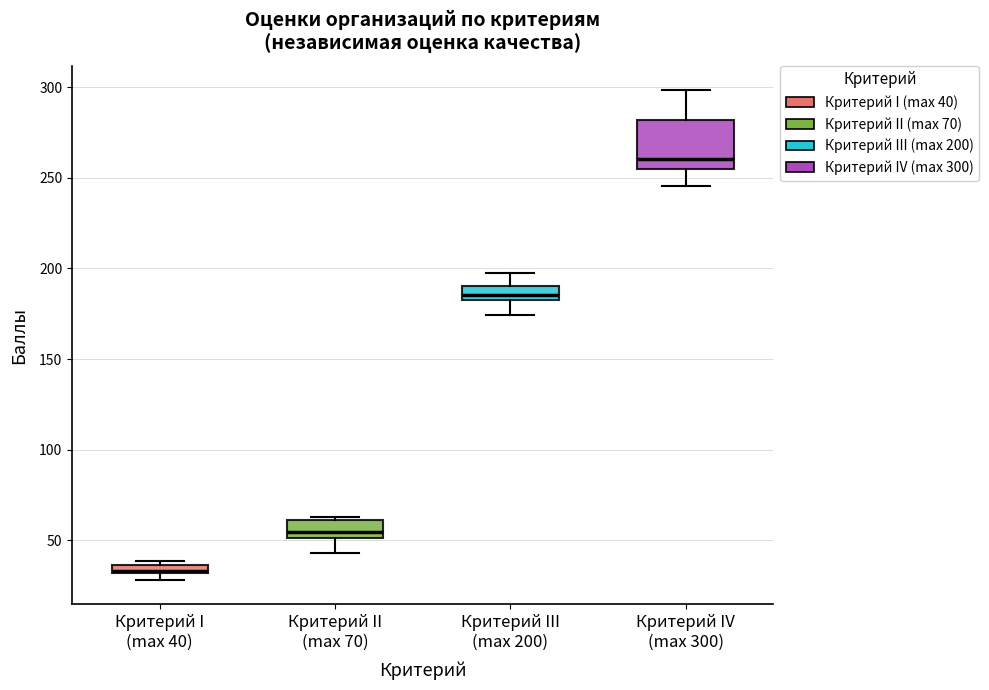

Which box's median line is the lowest?

Критерий I (max 40)